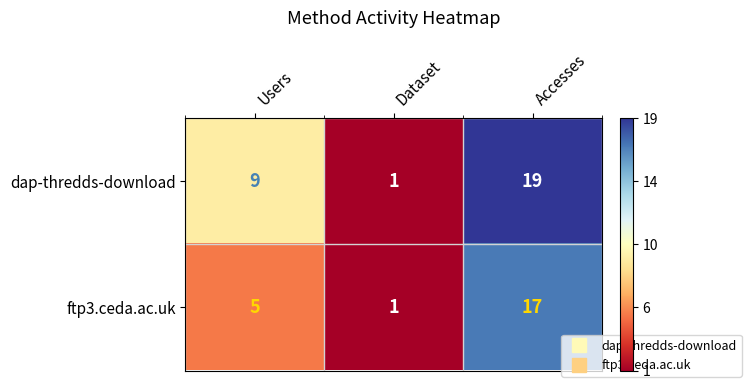

At which label is dap-thredds-download closest to 10?

Users